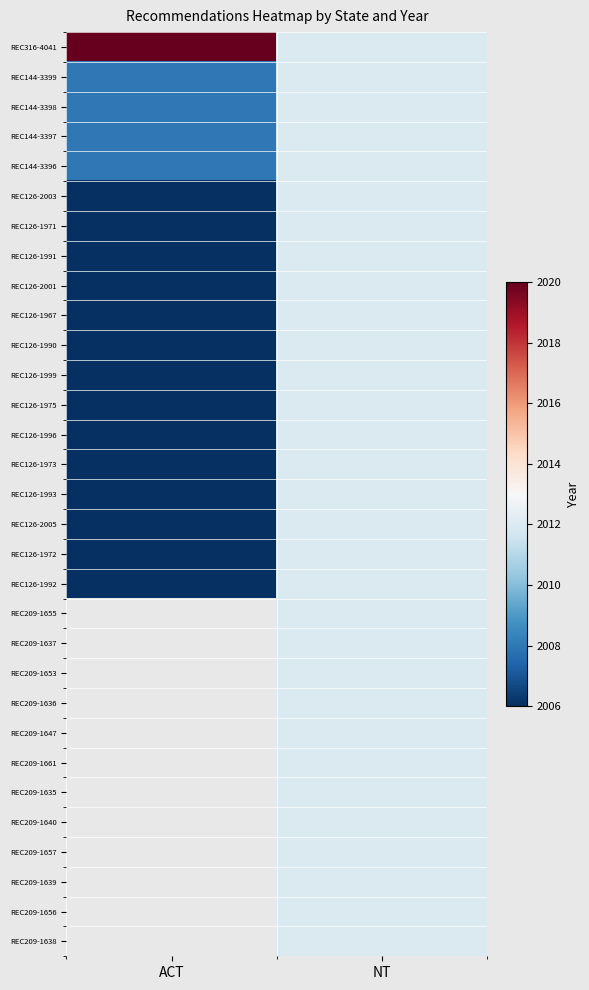

Count the number of data series in this chart.

31